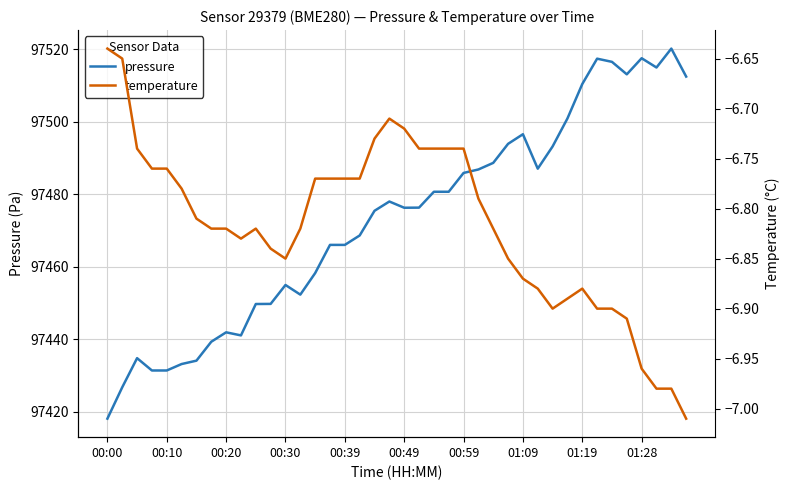

At which label does pressure reach its minimum?

00:00